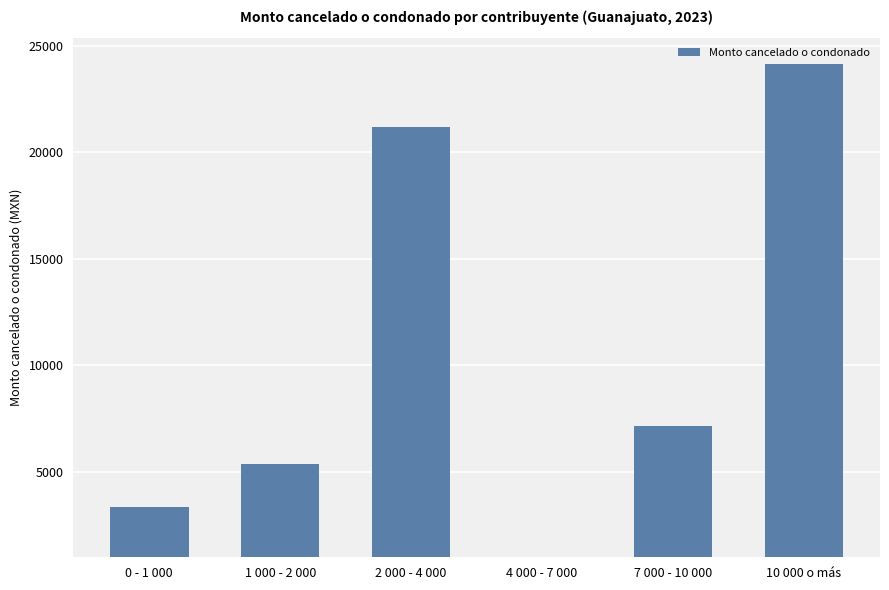

Where does the data first go above 7145?

2 000 - 4 000